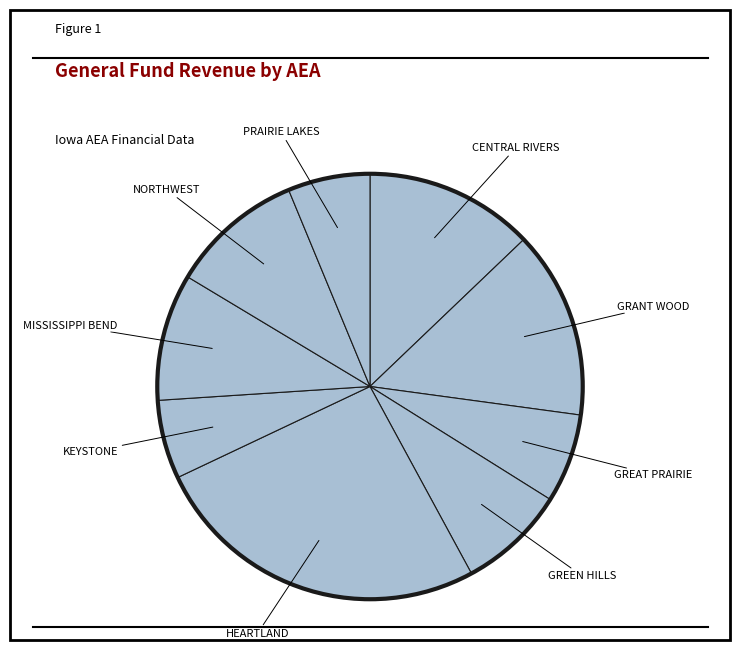

Count the number of slices in the pie.

9